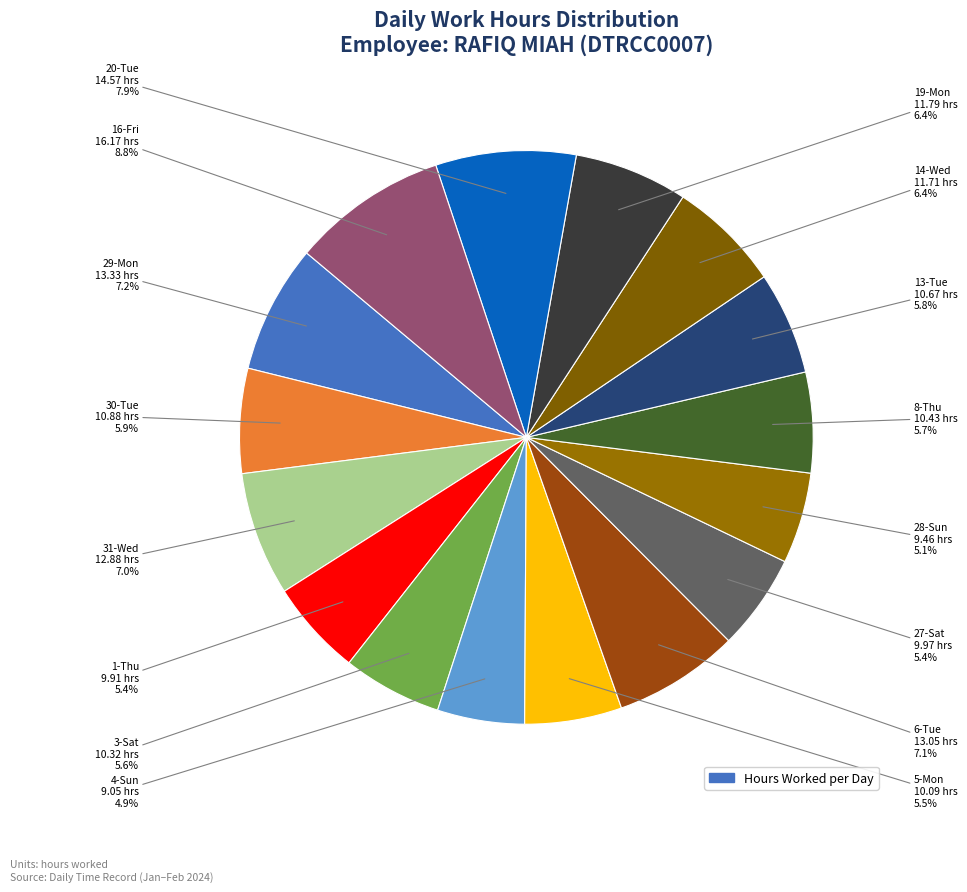

To the nearest percent, what is the difference between the largest and smallest slice percentages?

4%